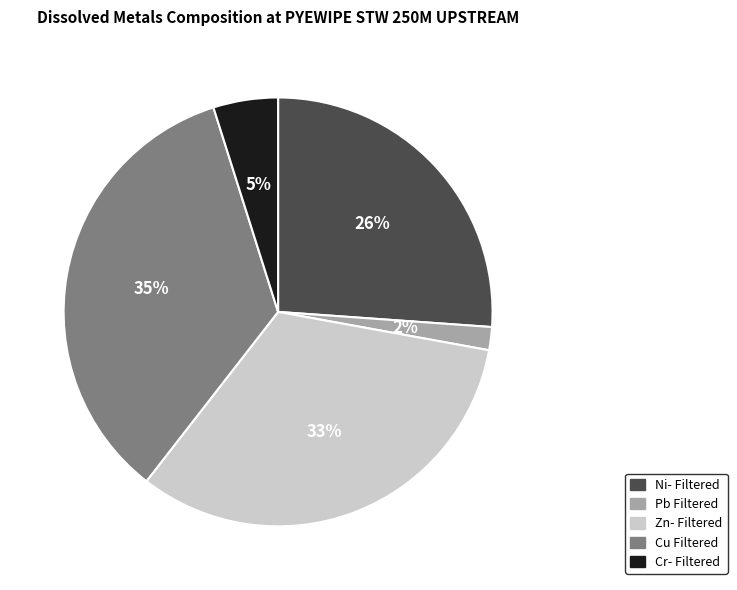

To the nearest percent, what percentage of the pie is Ni- Filtered?

26%